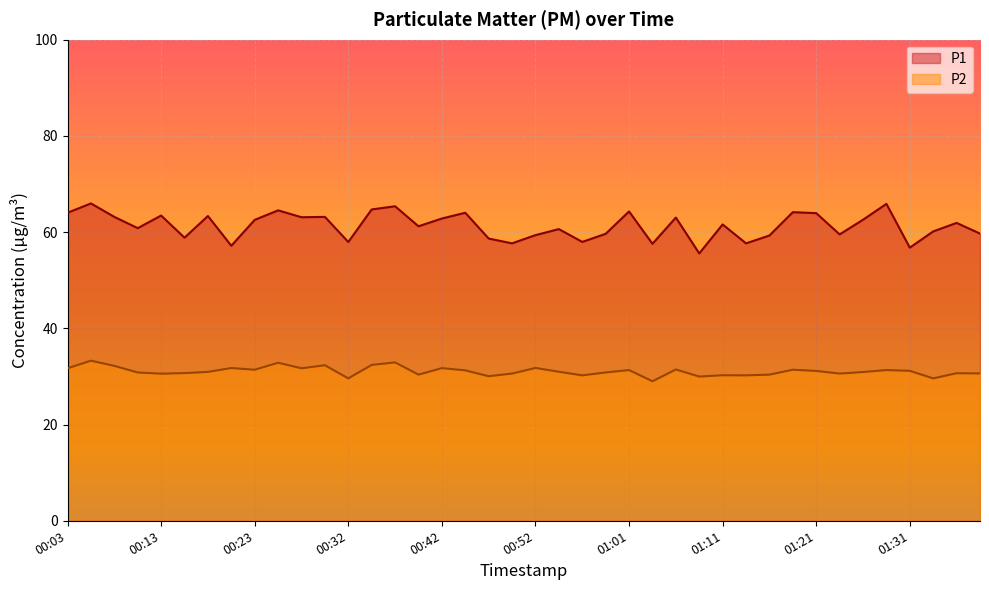

Which series has the widest spread of values?

P1